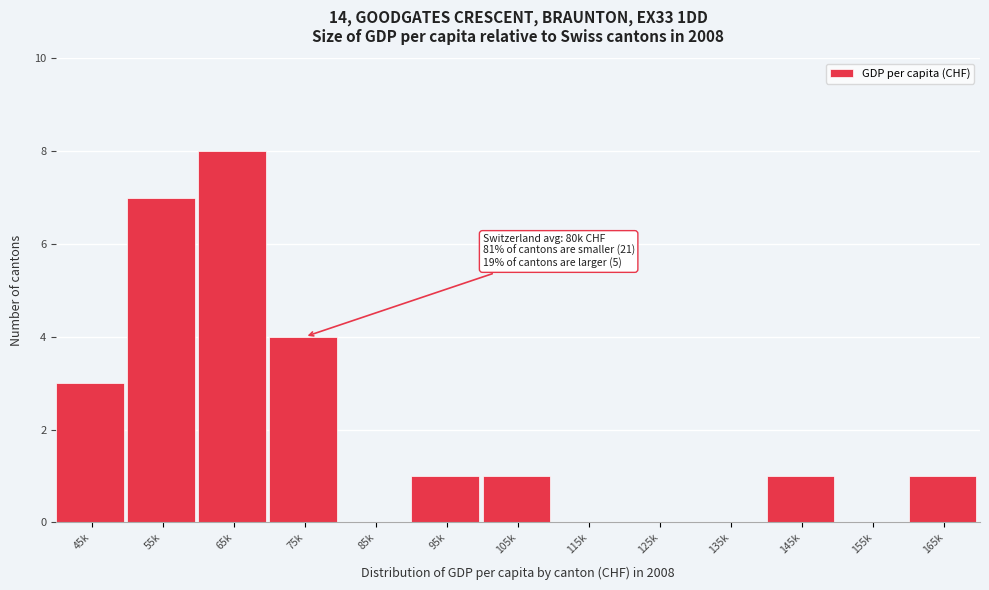

Reading left to right, extract all data points from this chart.

45k=3	55k=7	65k=8	75k=4	85k=0	95k=1	105k=1	115k=0	125k=0	135k=0	145k=1	155k=0	165k=1